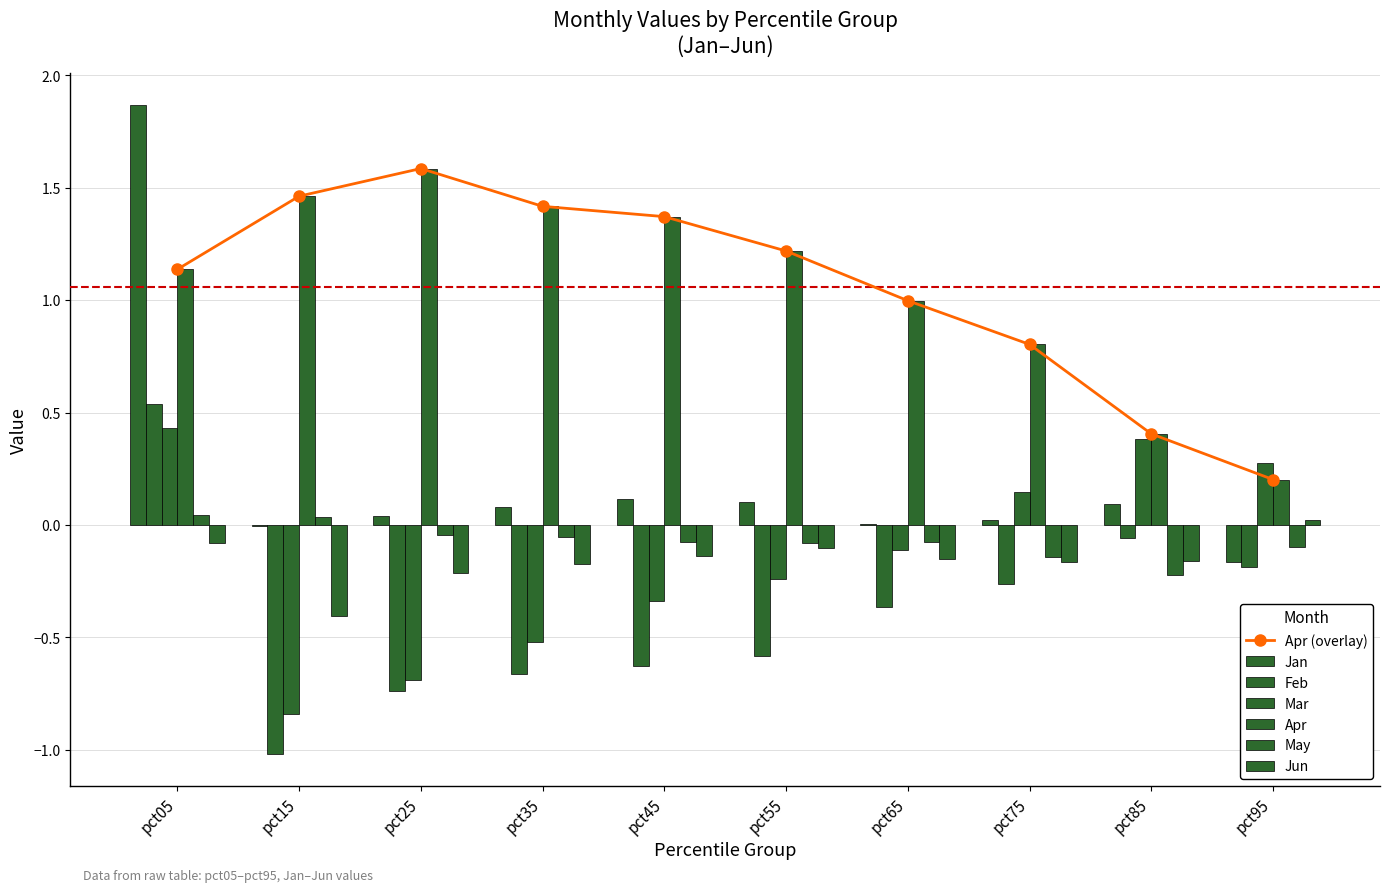

At which category is the sum across all series the highest?

pct05